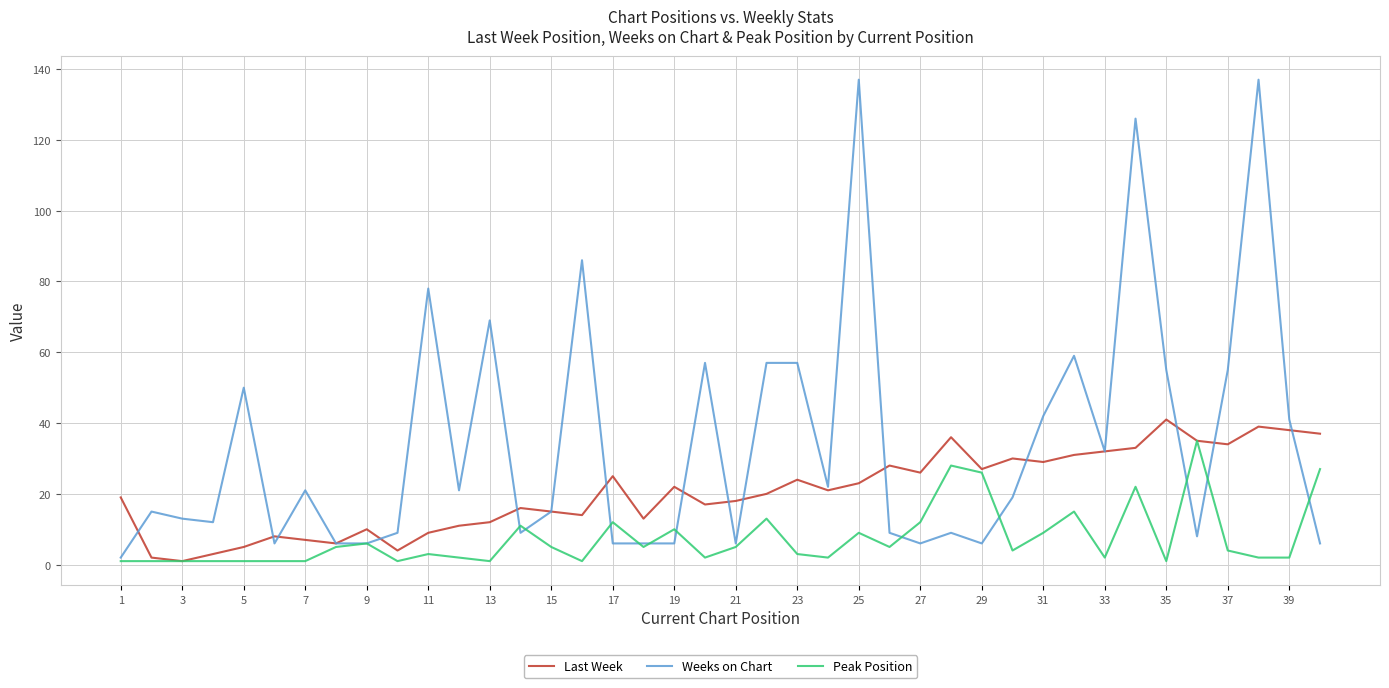

Which series has the widest spread of values?

Weeks on Chart